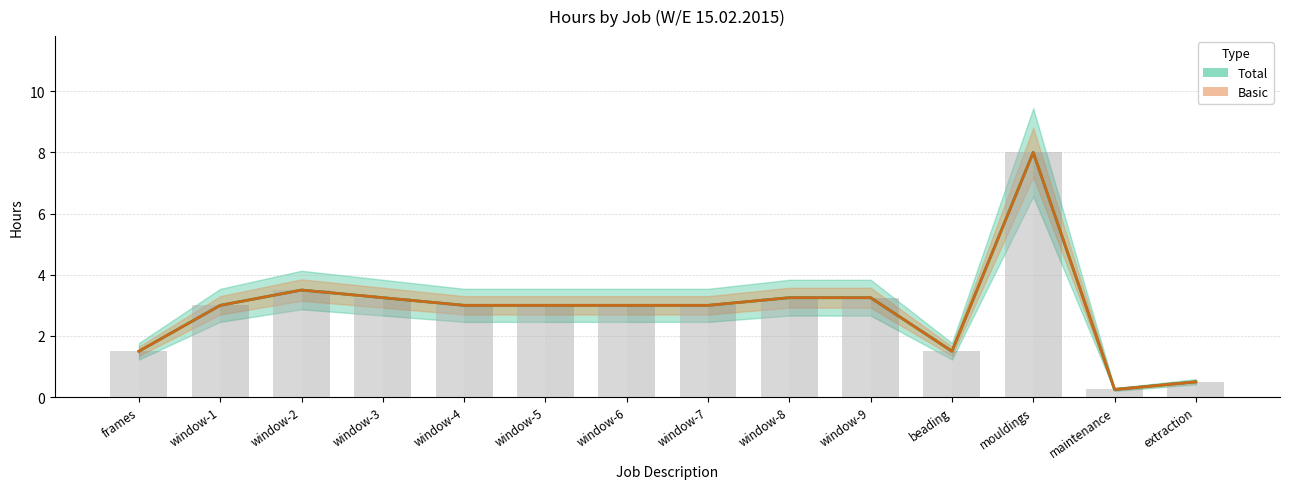

Is it true that Total (bar) equals 0.4 at maintenance?

False